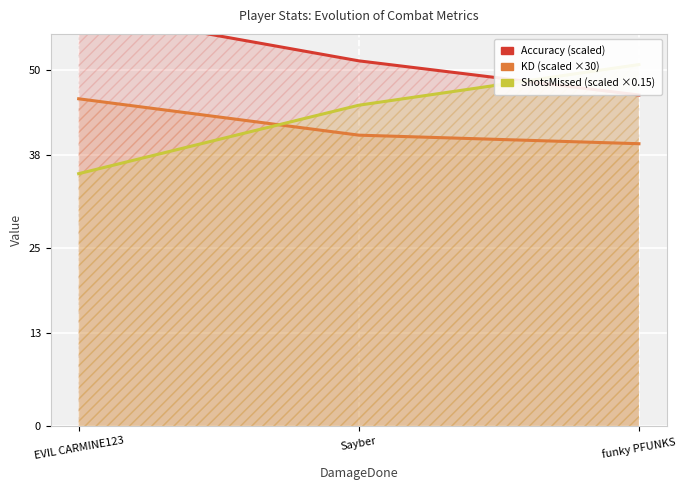

What is the maximum value for Accuracy?

58.2